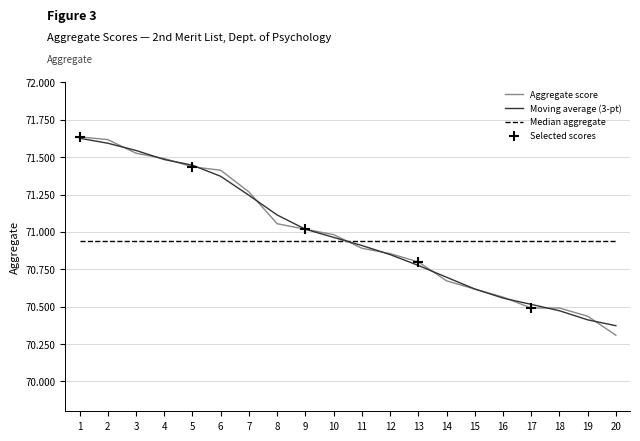

Which series changed the most between 7 and 20?

Aggregate score